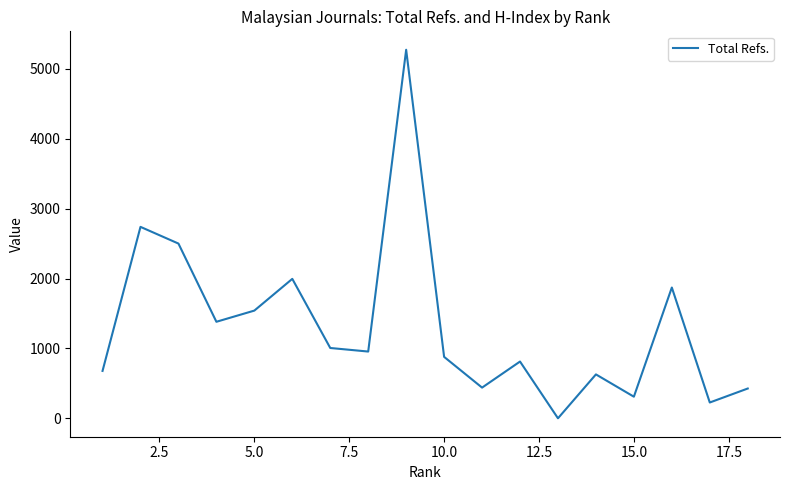

What is the sum of all values?

23658